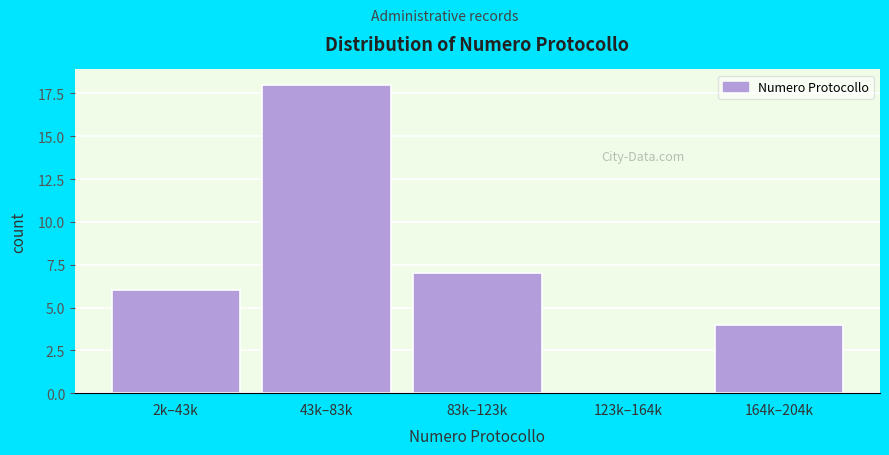

Reading left to right, extract all data points from this chart.

2k–43k=6	43k–83k=18	83k–123k=7	123k–164k=0	164k–204k=4